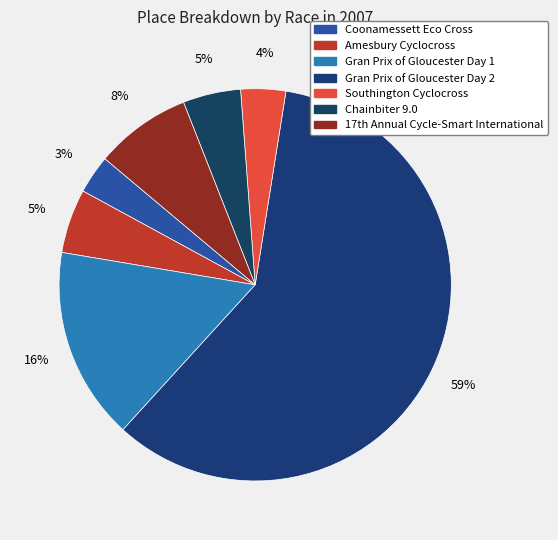

Is it true that Coonamessett Eco Cross is 12% of the pie?

False